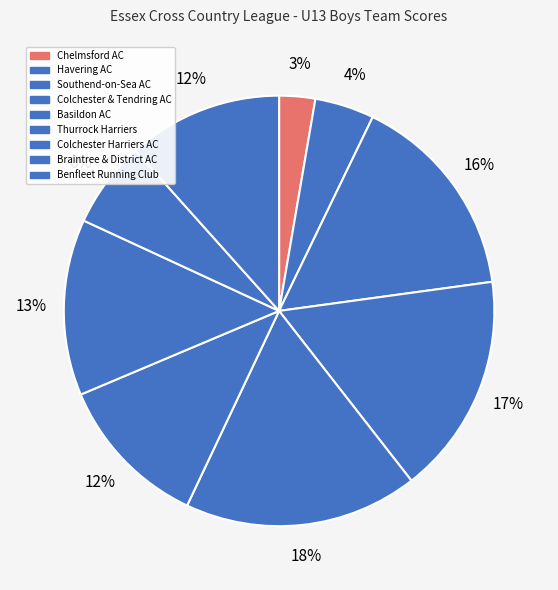

To the nearest percent, what percentage of the pie is Thurrock Harriers?

12%